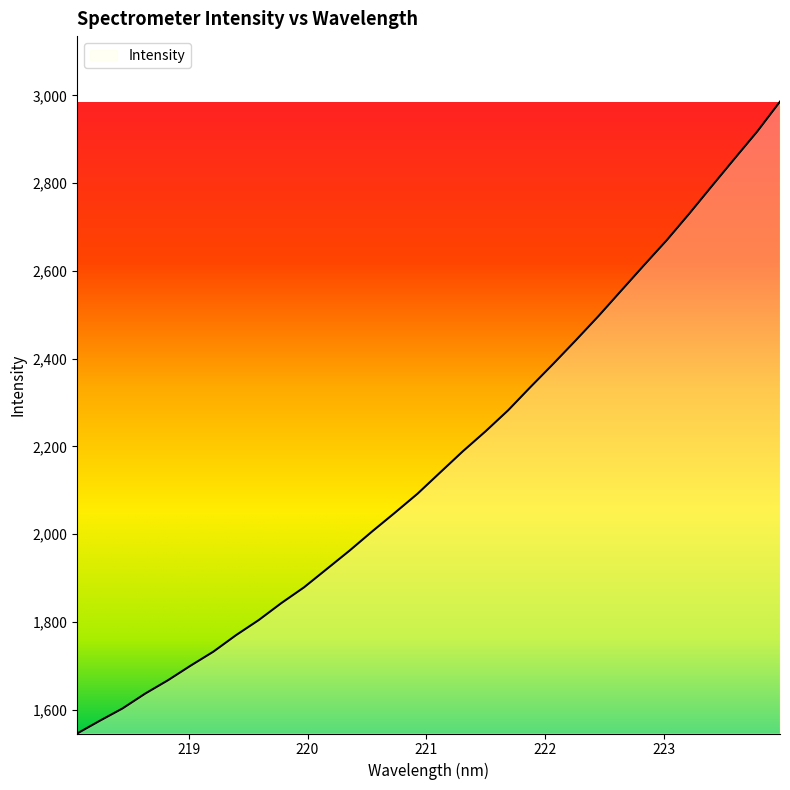

What is the greatest value displayed?

2985.6